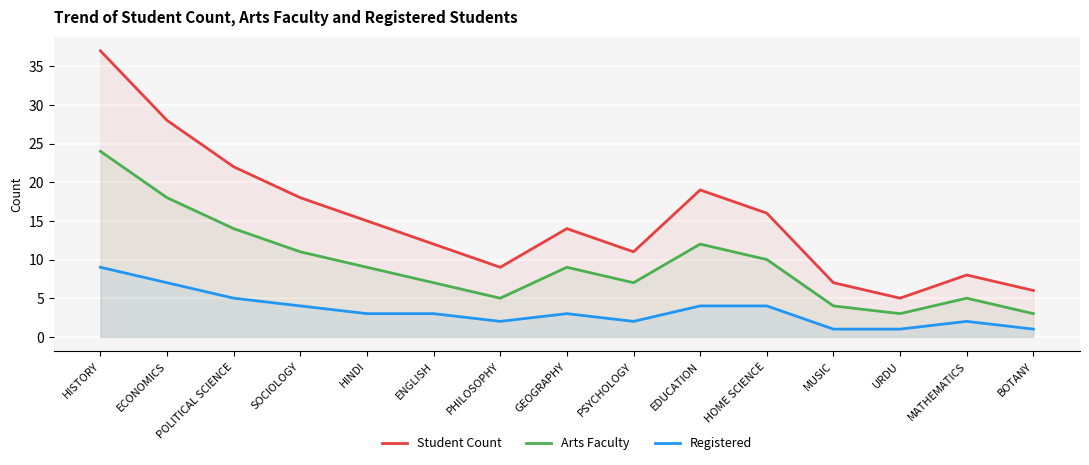

Which series has the widest spread of values?

Student Count